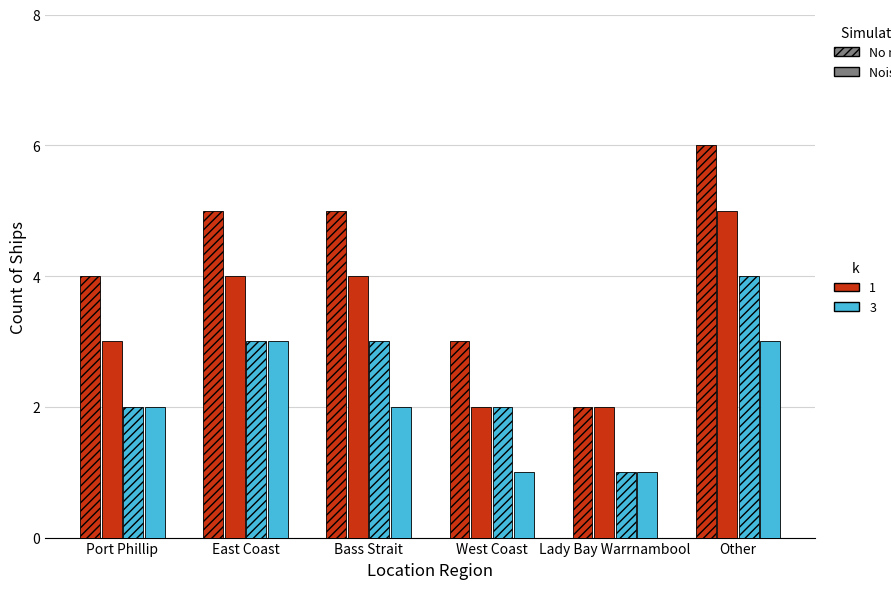

Does the chart contain any negative values?

No